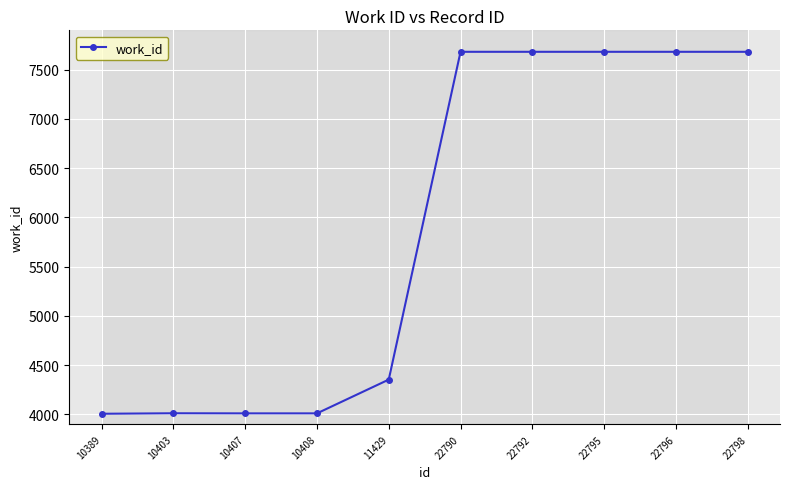

What is the sum of all values?

58800